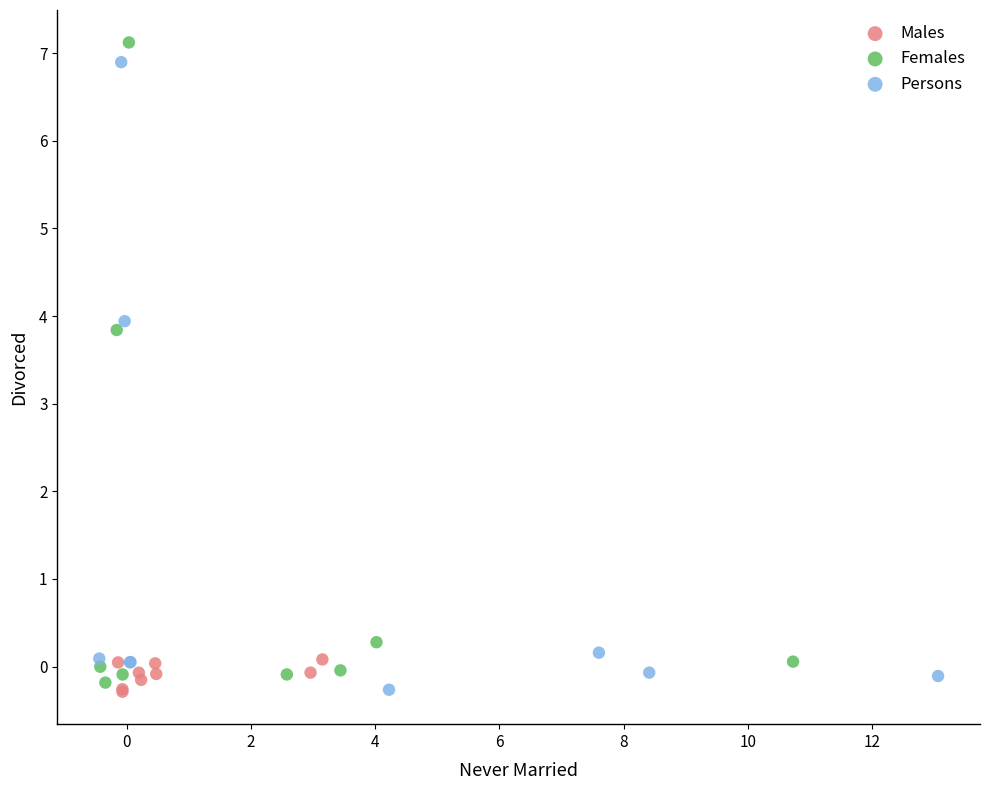

Which series contains the highest Y value?

Females